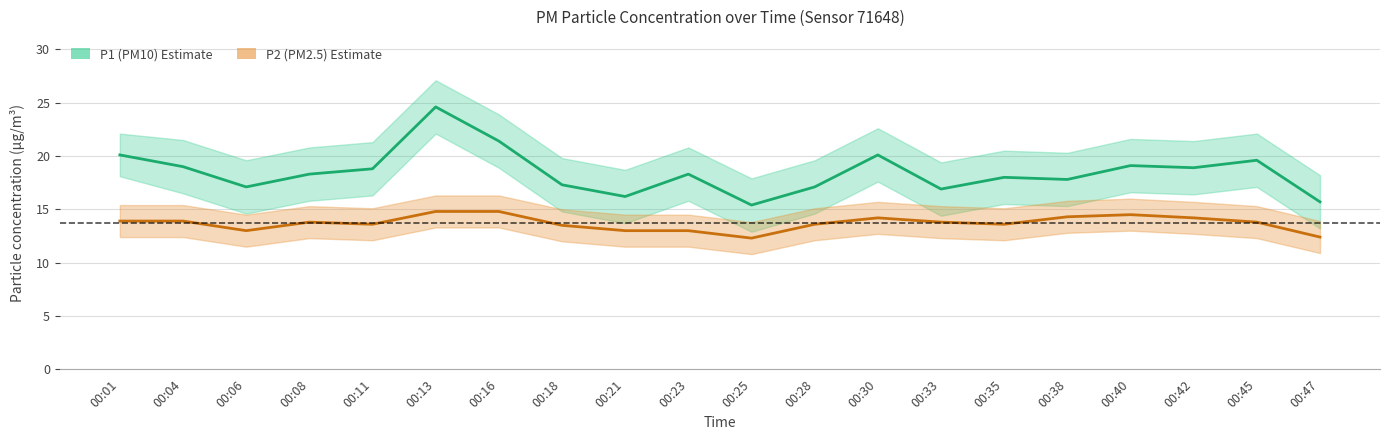

Reading left to right, what are all the values shown in this chart?

P1 (PM10) line: 00:01=20.1	00:04=19.0	00:06=17.1	00:08=18.3	00:11=18.8	00:13=24.6	00:16=21.4	00:18=17.3	00:21=16.2	00:23=18.3	00:25=15.4	00:28=17.1	00:30=20.1	00:33=16.9	00:35=18.0	00:38=17.8	00:40=19.1	00:42=18.9	00:45=19.6	00:47=15.7
P2 (PM2.5) line: 00:01=13.9	00:04=13.9	00:06=13.0	00:08=13.8	00:11=13.6	00:13=14.8	00:16=14.8	00:18=13.5	00:21=13.0	00:23=13.0	00:25=12.3	00:28=13.6	00:30=14.2	00:33=13.8	00:35=13.6	00:38=14.3	00:40=14.5	00:42=14.2	00:45=13.8	00:47=12.4